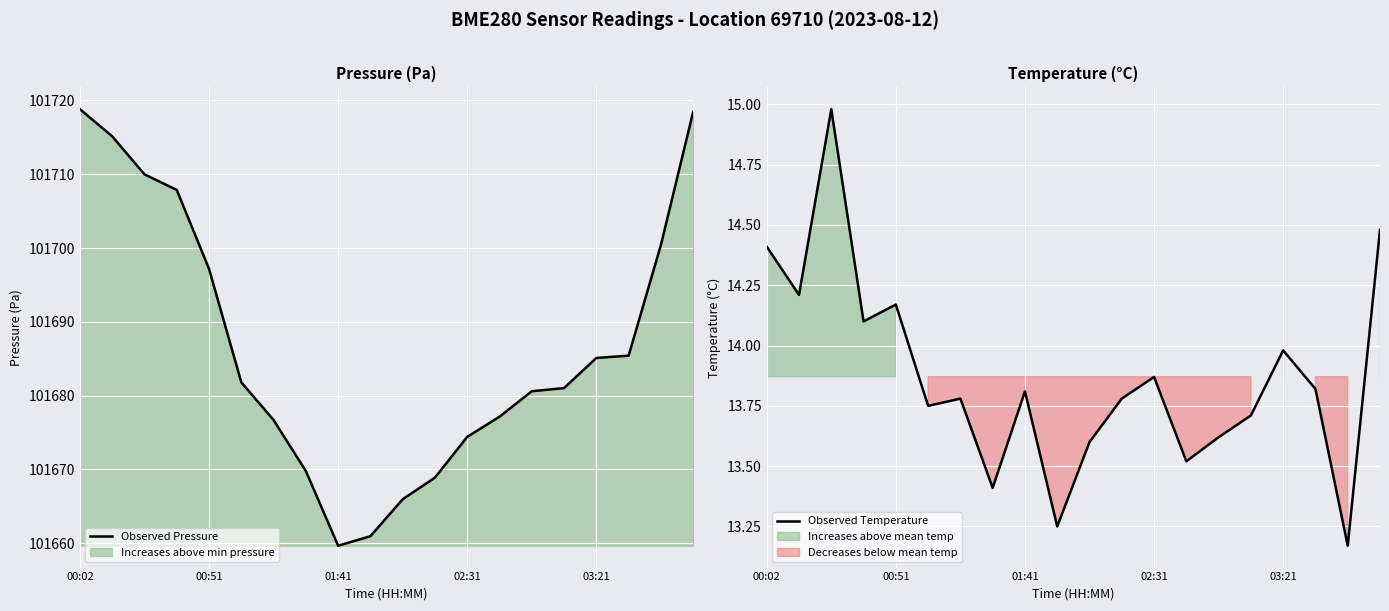

How many values in the Observed Pressure series are below 101681?

9